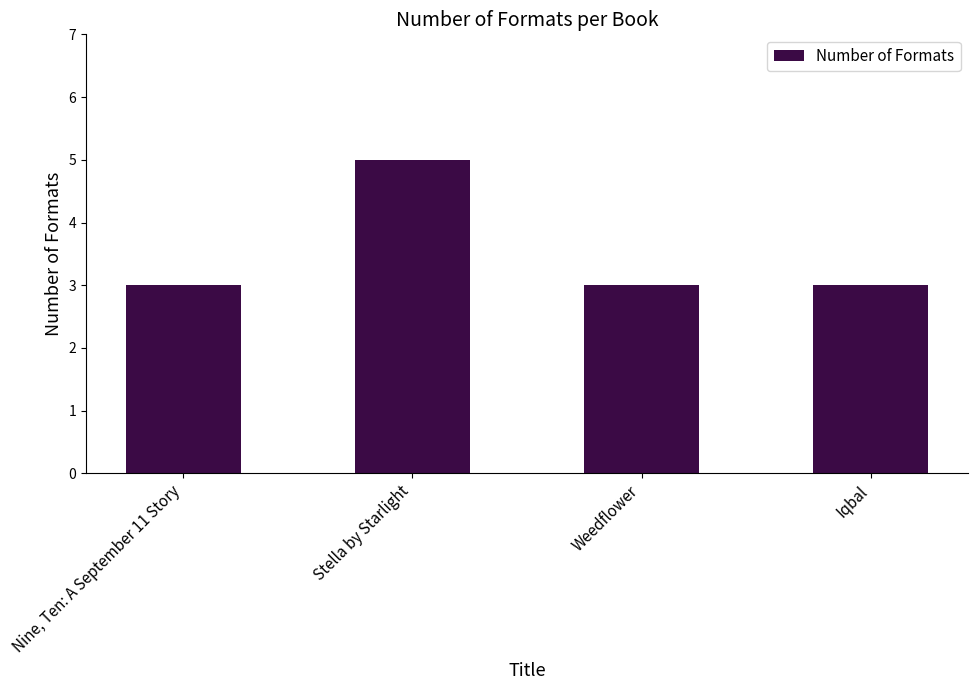

Reading left to right, extract all data points from this chart.

3	5	3	3